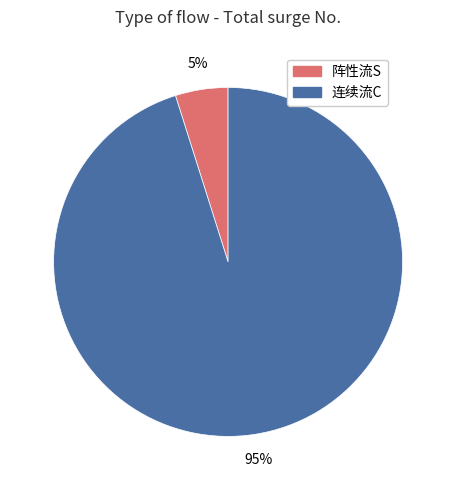

Between 阵性流S and 连续流C, which is larger?

连续流C